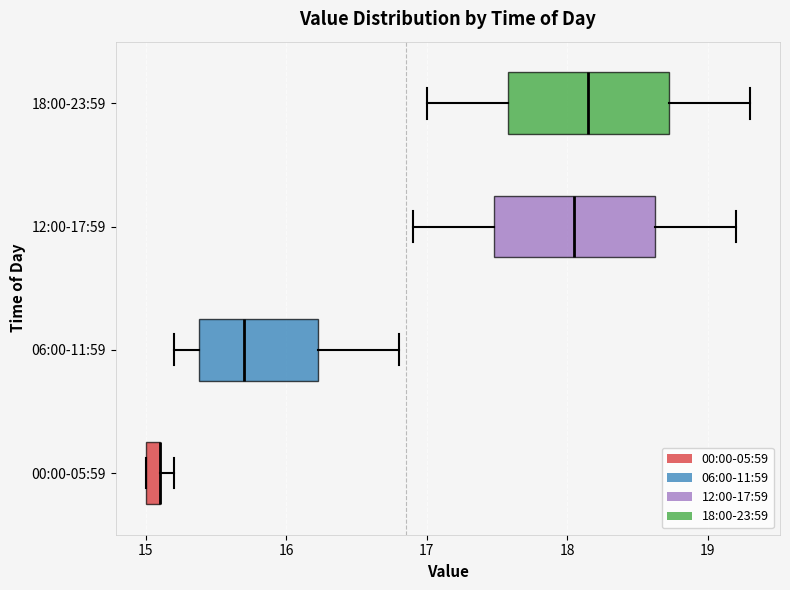

Where is the left edge of the box for 12:00-17:59 on the x-axis? The values are not printed on the chart, so give them approximately, as read against the axis.

17.5